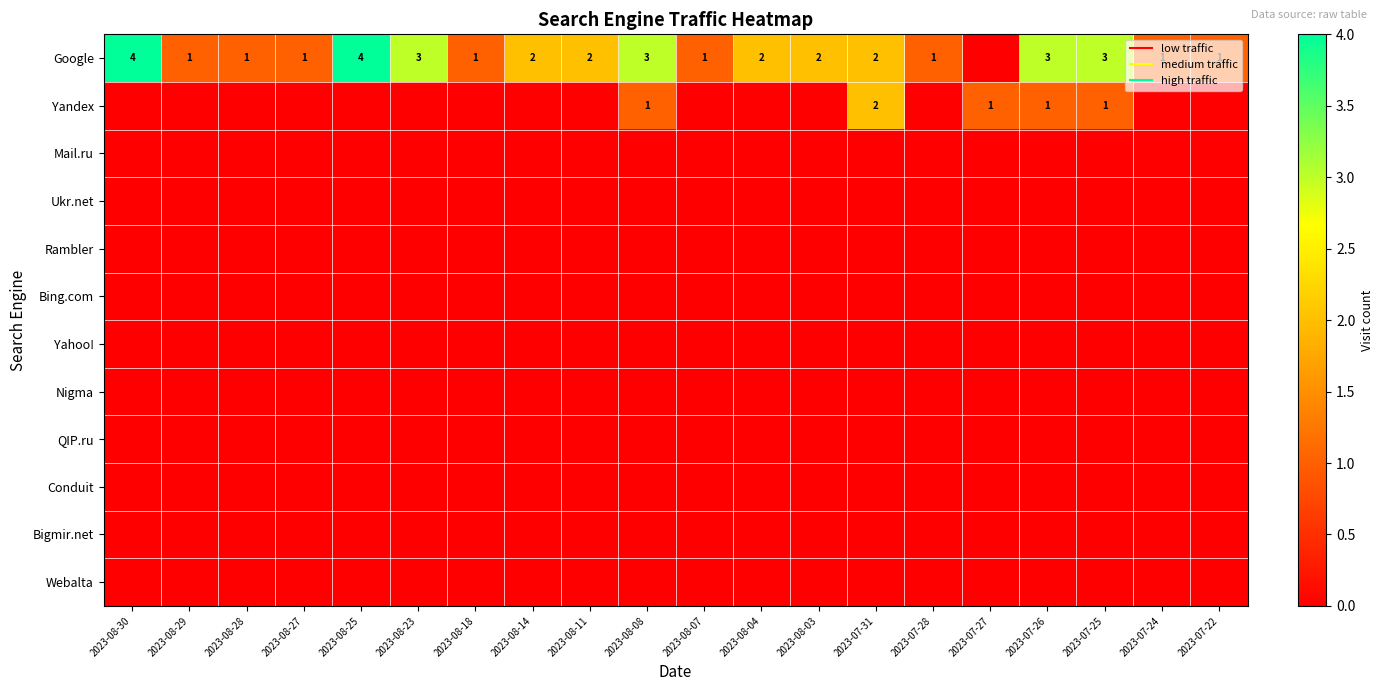

Which series has the largest range (max minus min)?

Google